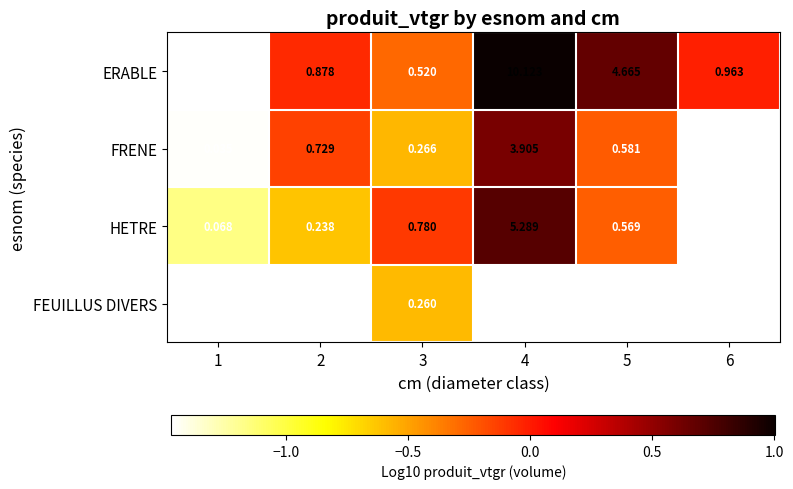

At which category does the chart reach its minimum across all series?

1